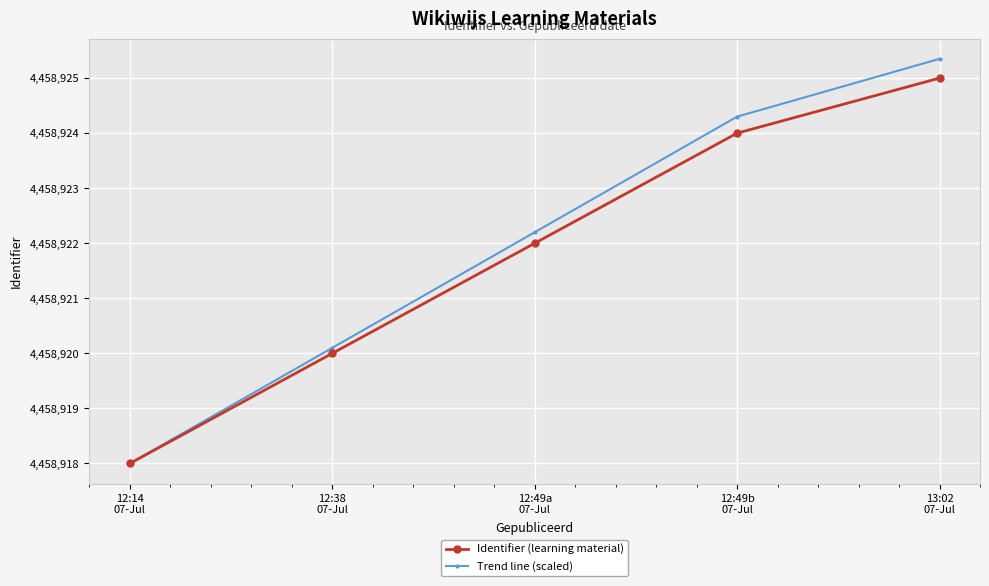

Rank the series by their maximum value, from lowest to highest.

Identifier (learning material), Trend line (scaled)